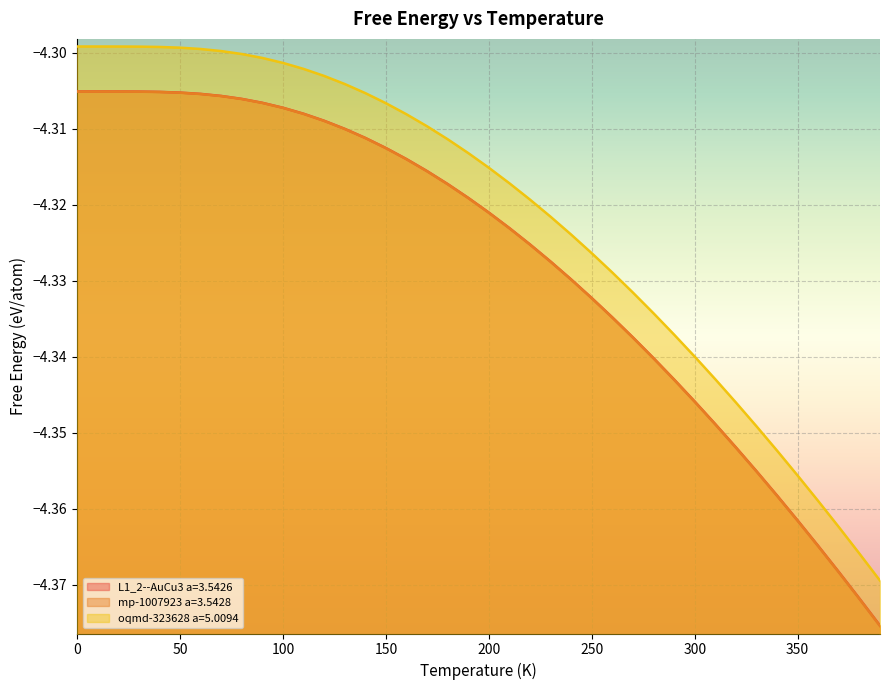

What is the approximate value of mp-1007923 a=3.5428 at 340.0?

-4.4